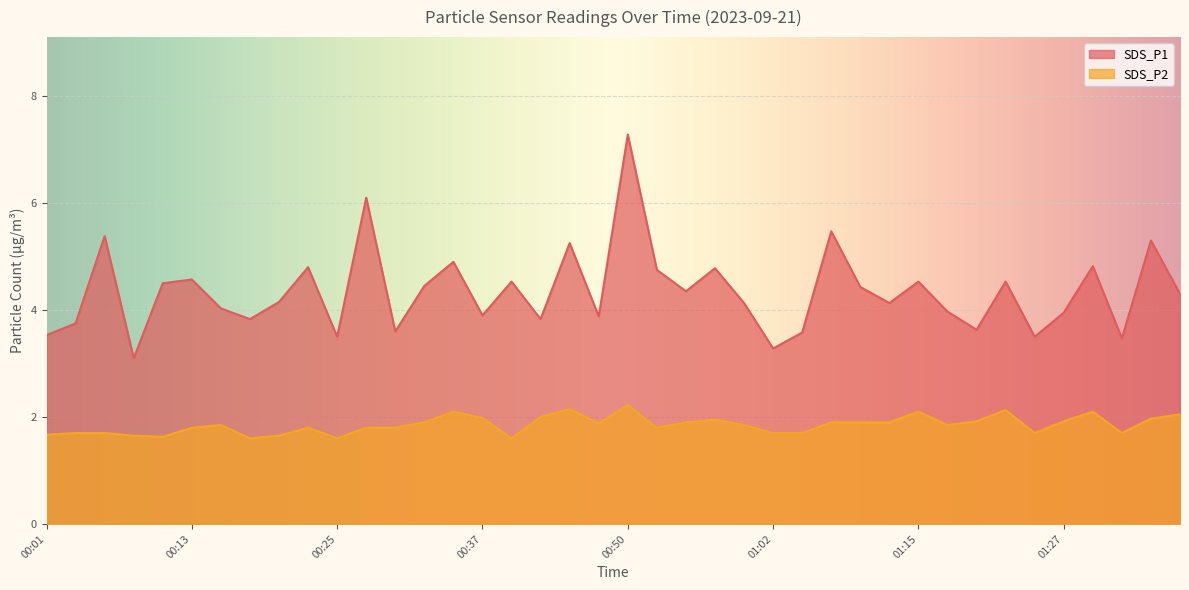

Which has a higher value, 00:10 or 00:18?

00:10